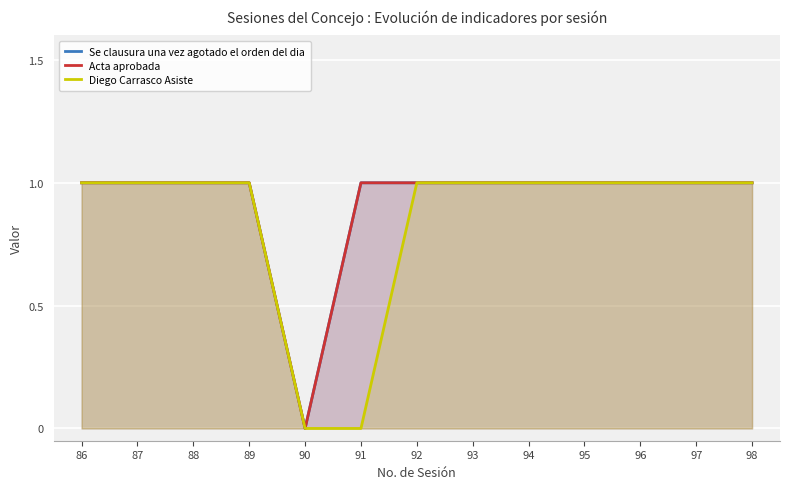

At which label is Se clausura una vez agotado el orden del dia closest to 0?

90